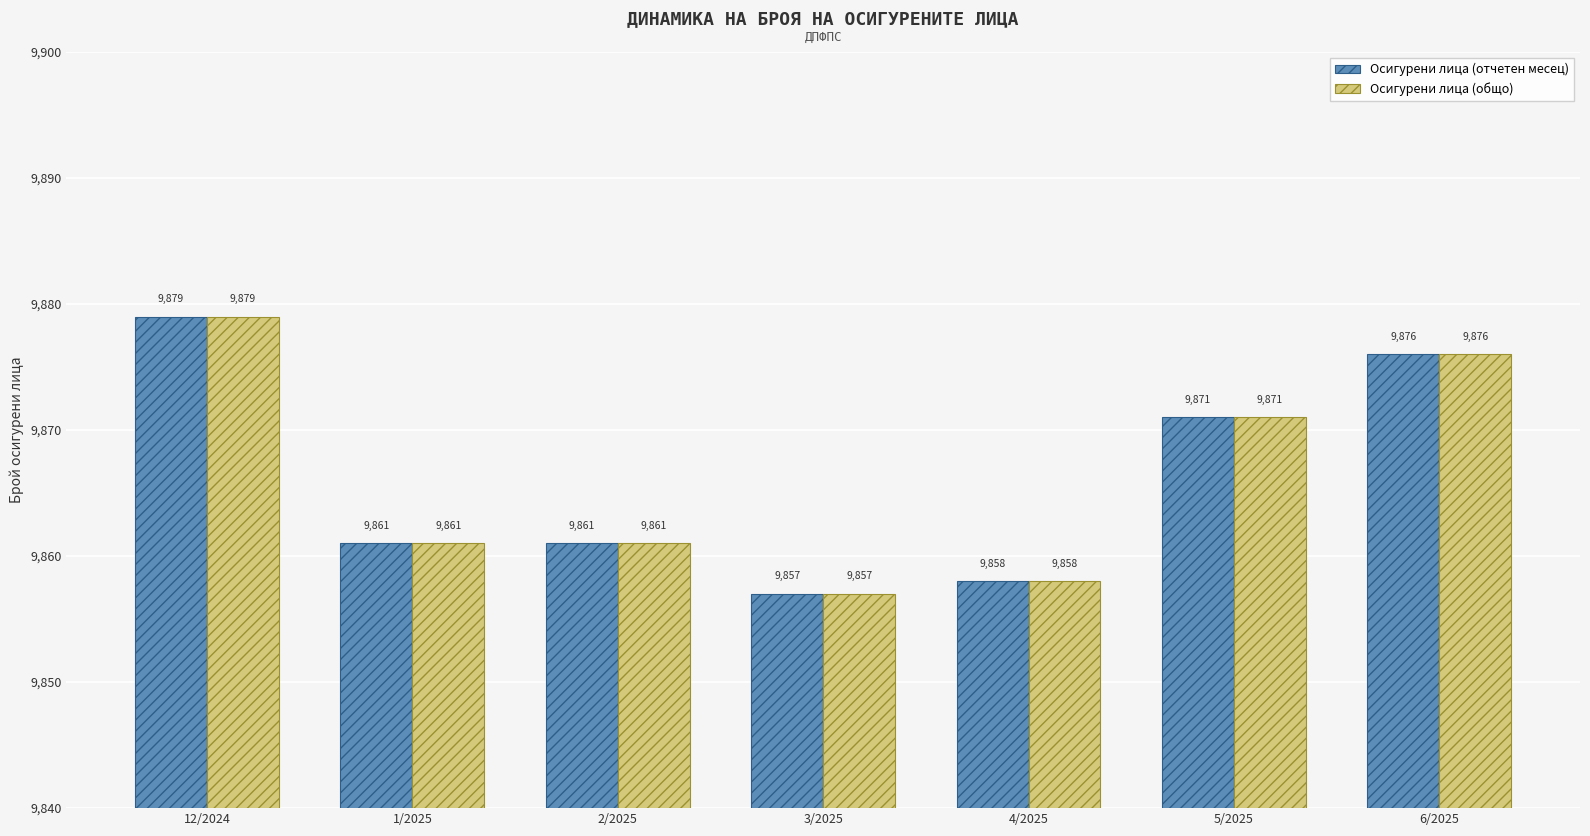

What is the difference between the Осигурени лица (общо) values at 4/2025 and 12/2024?

21